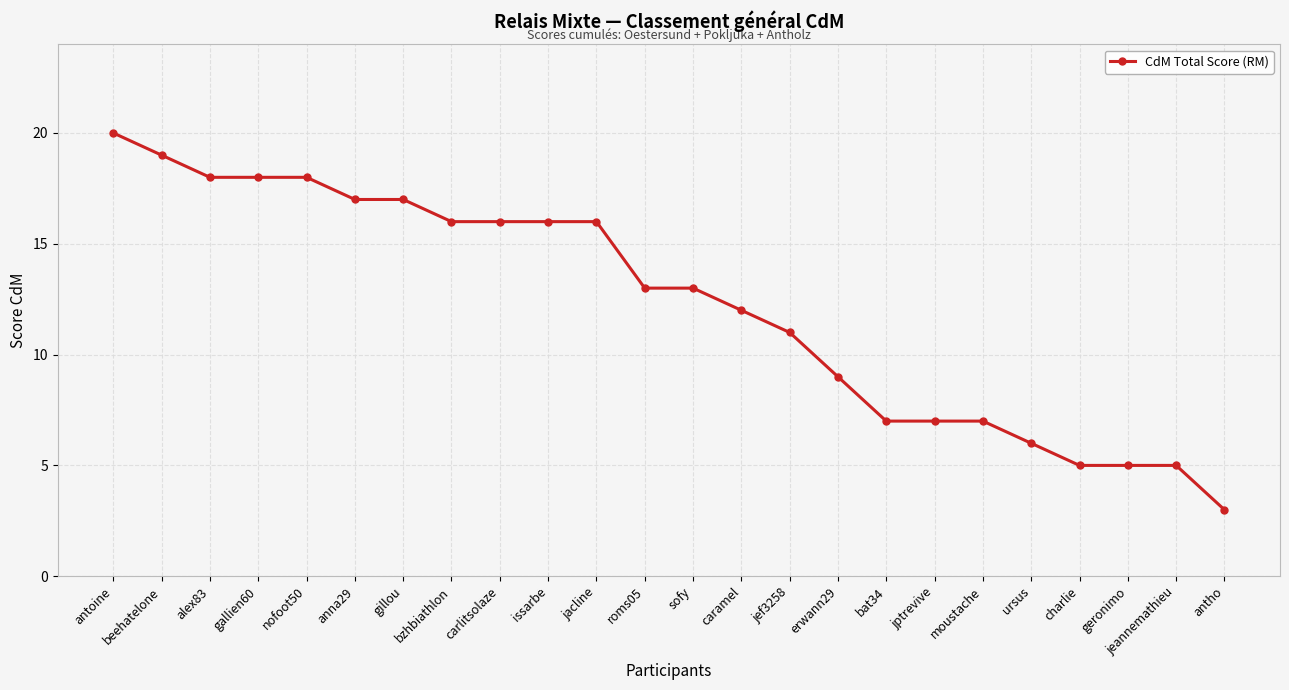

What position from the left is jacline?

11